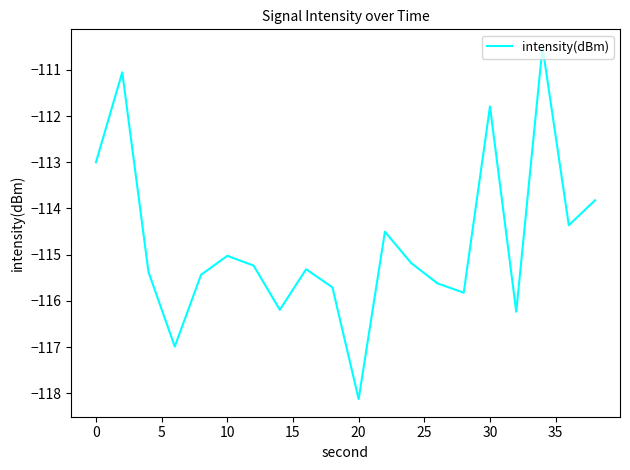

What is the minimum value shown in the chart?

-118.1